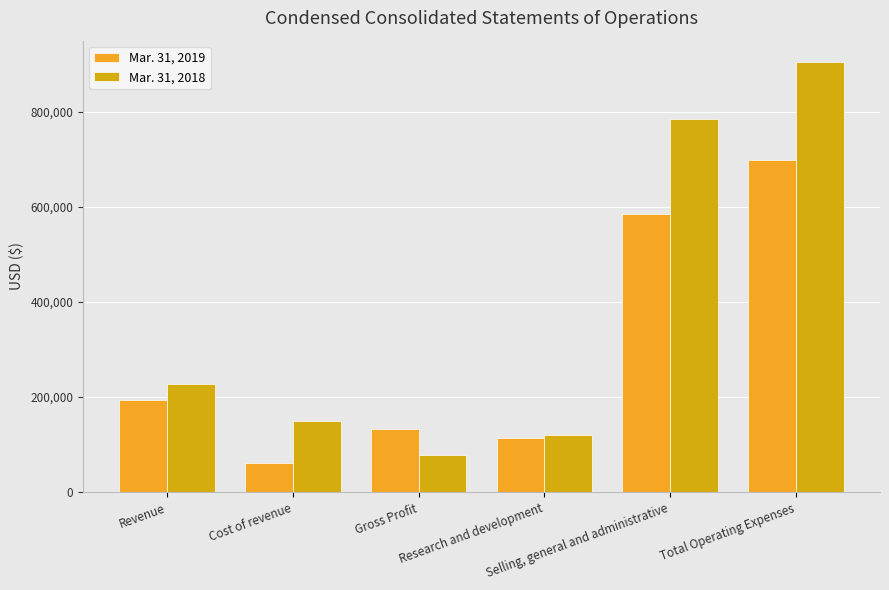

Reading left to right, list all the values displayed in this chart.

Mar. 31, 2019: Revenue=194952	Cost of revenue=61517	Gross Profit=133435	Research and development=113192	Selling, general and administrative=585491	Total Operating Expenses=698683
Mar. 31, 2018: Revenue=228040	Cost of revenue=149947	Gross Profit=78093	Research and development=119684	Selling, general and administrative=784240	Total Operating Expenses=903924